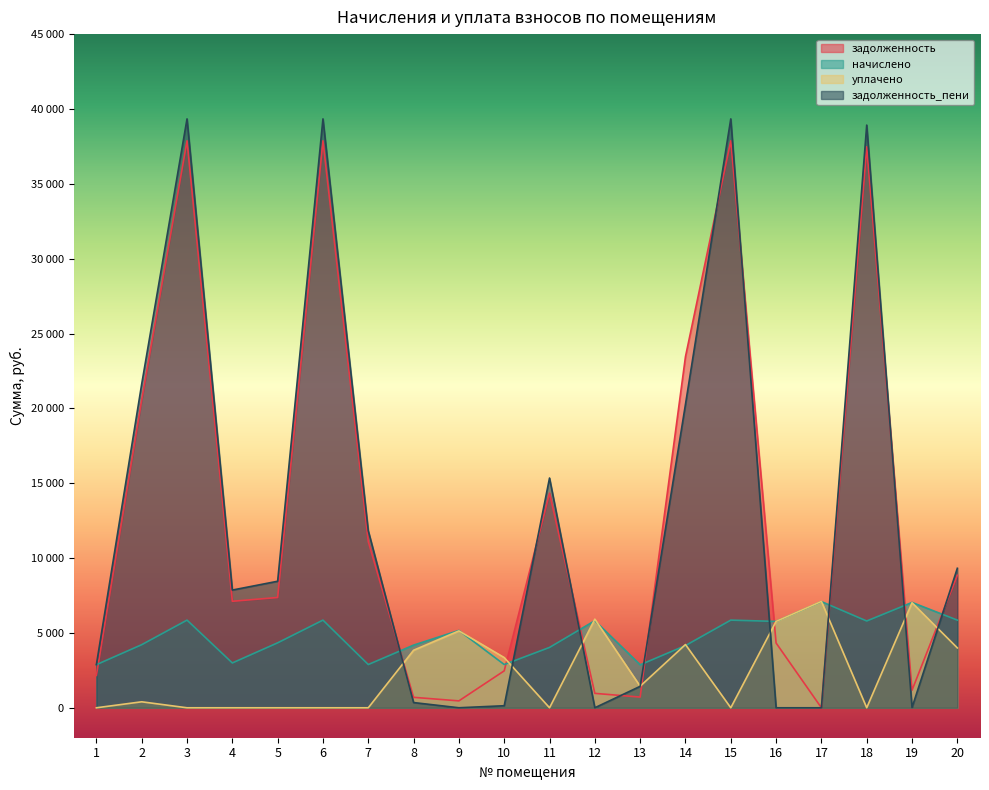

Where is уплачено nearest to the value 3552?

10